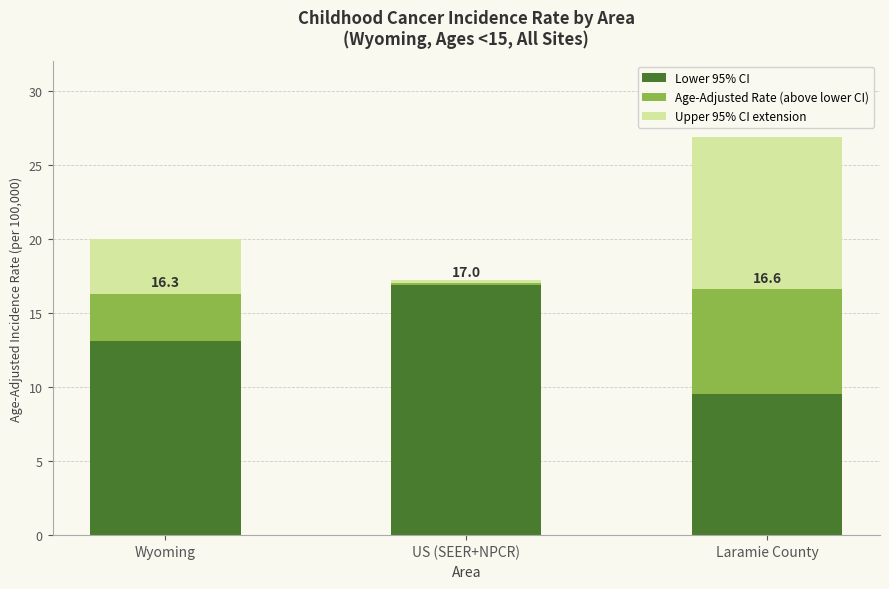

Is it true that Lower 95% CI equals 15.0 at Laramie County?

False